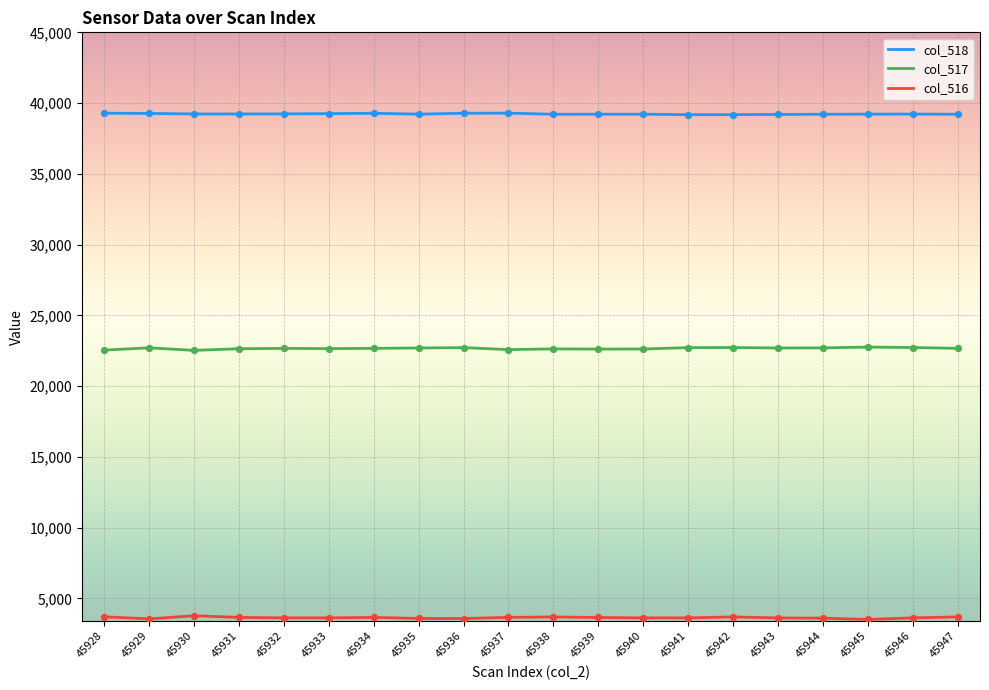

What is the difference between the highest and lowest values at 45940?

35591